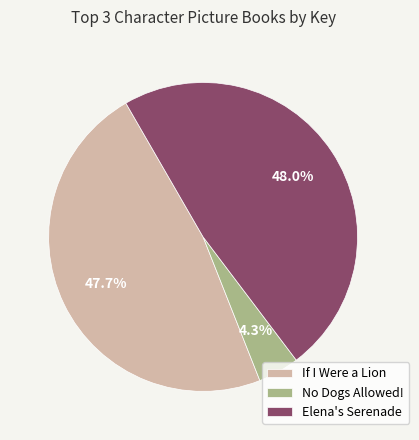

Which category has the smallest portion of the pie?

No Dogs Allowed!